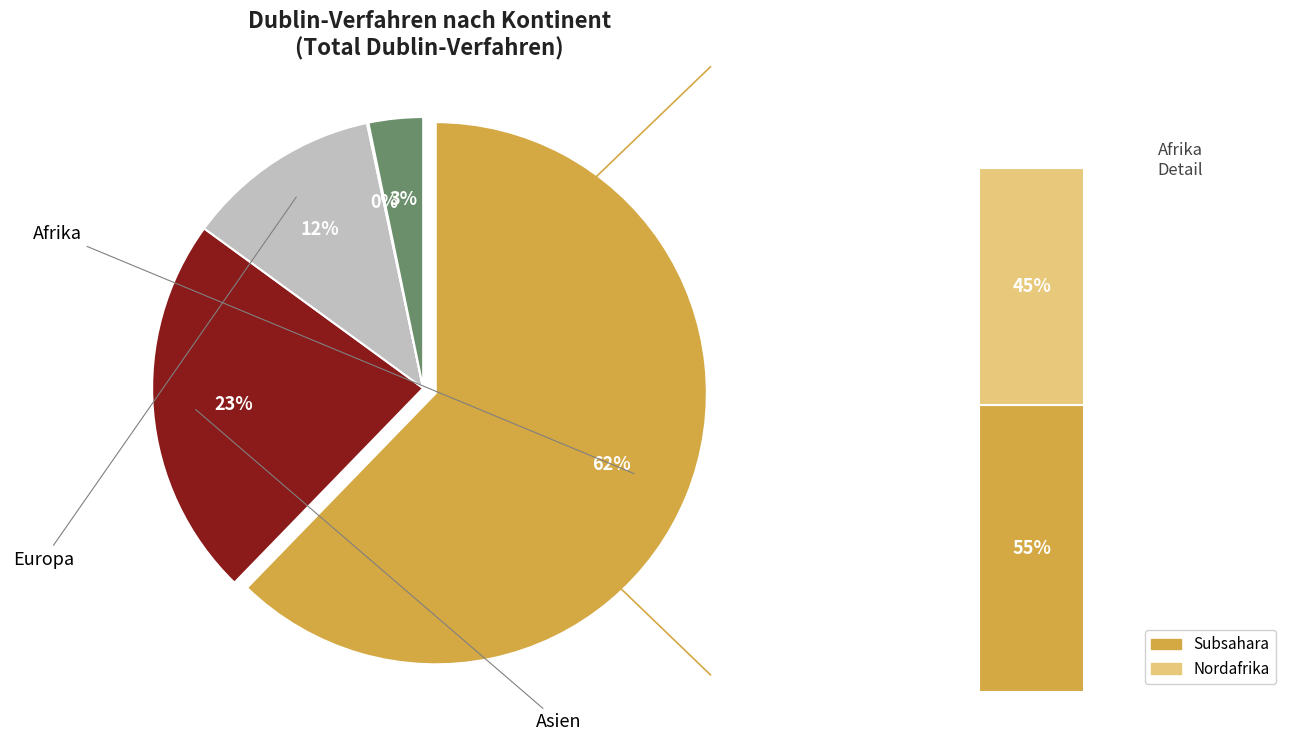

To the nearest percent, what percentage of the pie is Europa?

12%